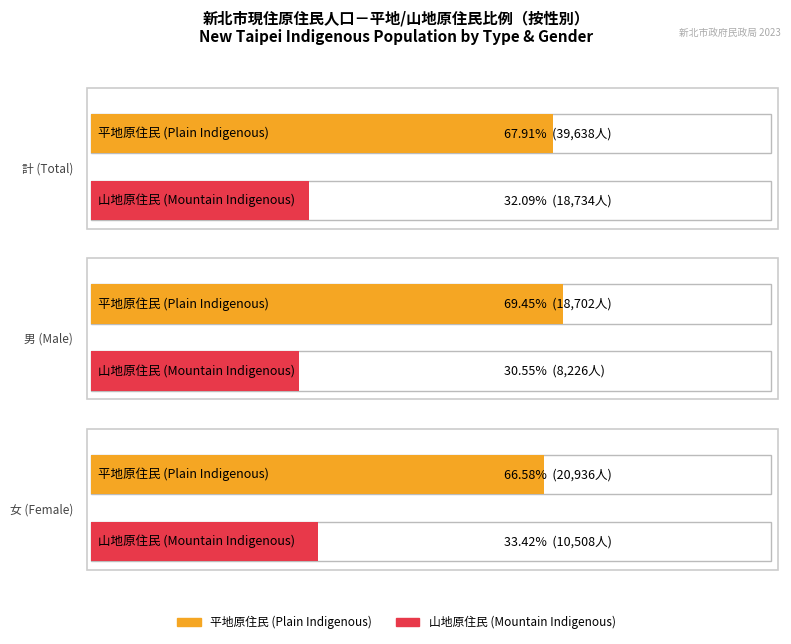

Where is 平地原住民_合計 nearest to the value 29170?

女